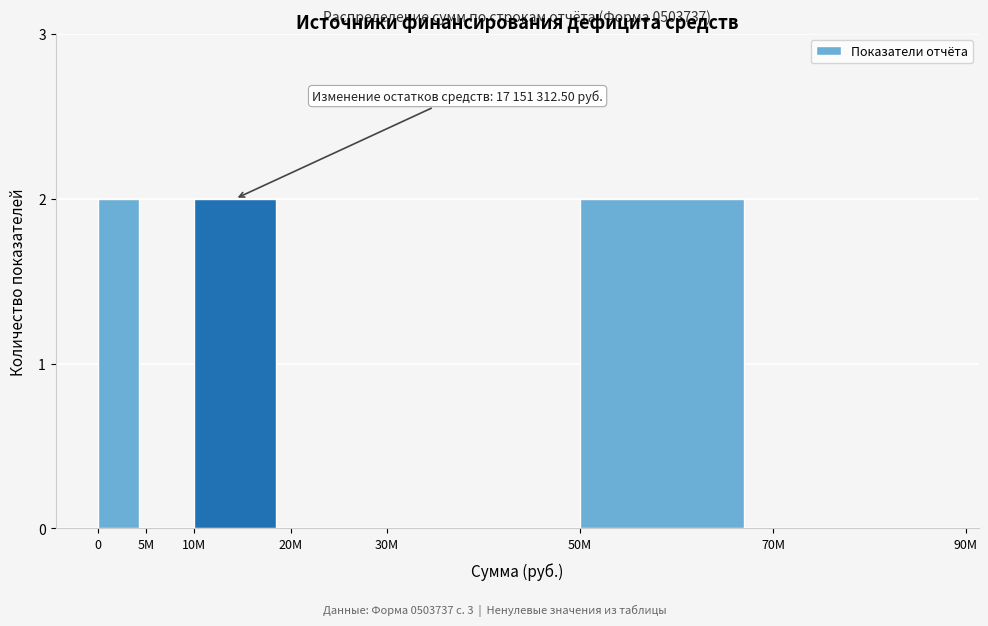

Reading left to right, extract all data points from this chart.

0=2	5M=0	10M=2	20M=0	30M=0	50M=2	70M=0